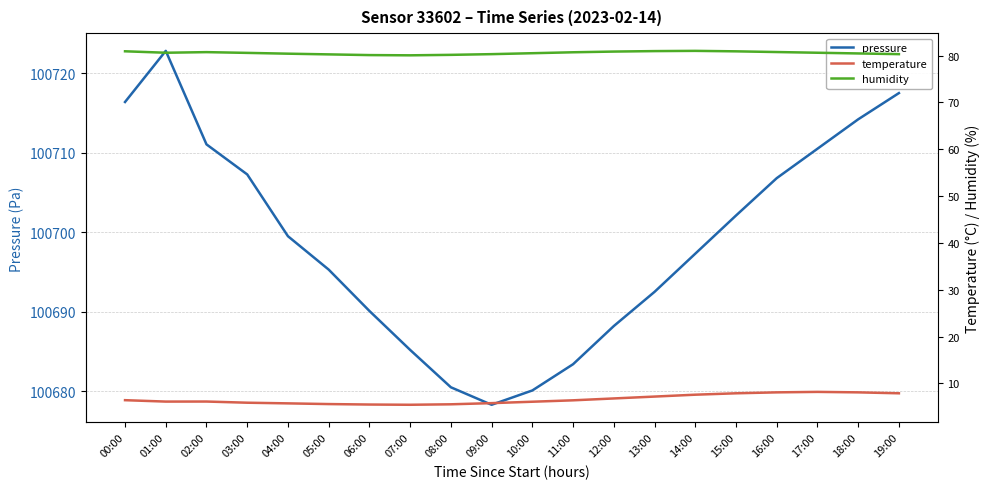

In pressure, how many points are lower than both neighbors (excluding endpoints)?

1